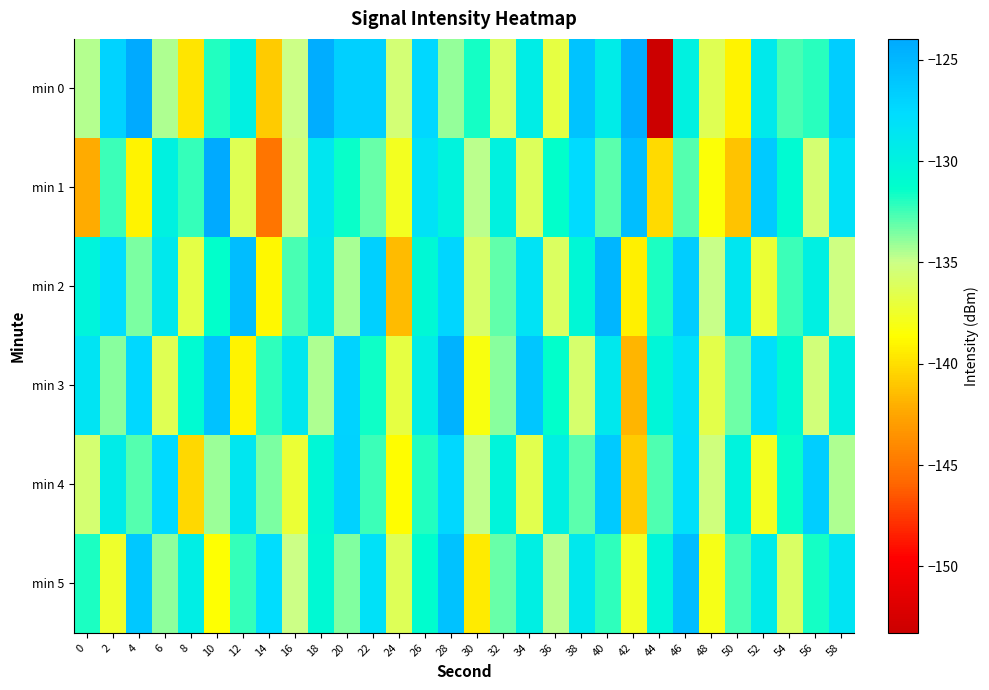

Reading left to right, transcribe all the data shown in this chart.

min 0: 0=-134.5	2=-127.0	4=-124.0	6=-134.5	8=-139.8	10=-132.0	12=-129.7	14=-140.9	16=-135.1	18=-124.2	20=-126.7	22=-126.8	24=-135.4	26=-127.4	28=-134.0	30=-131.6	32=-136.0	34=-129.4	36=-136.9	38=-125.9	40=-129.3	42=-124.2	44=-153.3	46=-129.9	48=-136.4	50=-139.1	52=-129.1	54=-132.6	56=-132.1	58=-126.6
min 1: 0=-142.2	2=-132.3	4=-139.2	6=-129.9	8=-132.2	10=-124.0	12=-136.4	14=-145.1	16=-135.4	18=-128.7	20=-131.5	22=-133.2	24=-137.8	26=-128.3	28=-130.1	30=-134.7	32=-129.9	34=-136.2	36=-131.4	38=-127.6	40=-133.0	42=-125.5	44=-140.2	46=-132.8	48=-138.5	50=-141.2	52=-126.3	54=-130.9	56=-135.6	58=-128.1
min 2: 0=-130.2	2=-127.8	4=-133.5	6=-128.9	8=-136.7	10=-131.3	12=-125.4	14=-138.9	16=-132.6	18=-129.1	20=-134.3	22=-126.8	24=-141.5	26=-130.7	28=-127.2	30=-135.8	32=-133.1	34=-128.4	36=-136.0	38=-130.5	40=-124.9	42=-139.3	44=-131.8	46=-126.5	48=-134.9	50=-128.7	52=-137.2	54=-132.4	56=-129.8	58=-135.1
min 3: 0=-128.5	2=-133.7	4=-127.3	6=-136.4	8=-130.9	10=-125.7	12=-139.1	14=-132.2	16=-128.8	18=-134.5	20=-127.0	22=-131.6	24=-136.9	26=-129.4	28=-124.6	30=-138.2	32=-133.8	34=-126.1	36=-131.3	38=-135.7	40=-129.0	42=-141.8	44=-130.4	46=-128.2	48=-136.6	50=-133.3	52=-127.9	54=-130.8	56=-135.4	58=-129.7
min 4: 0=-135.6	2=-129.3	4=-132.8	6=-127.5	8=-140.3	10=-134.1	12=-128.7	14=-133.5	16=-137.2	18=-130.6	20=-126.9	22=-132.4	24=-138.7	26=-131.9	28=-127.4	30=-134.8	32=-130.2	34=-136.5	36=-129.8	38=-133.0	40=-126.3	42=-140.9	44=-132.7	46=-128.0	48=-135.3	50=-130.1	52=-137.8	54=-131.5	56=-126.7	58=-134.4
min 5: 0=-131.8	2=-137.4	4=-126.2	6=-133.9	8=-129.5	10=-138.6	12=-132.3	14=-127.7	16=-135.0	18=-130.8	20=-133.6	22=-128.1	24=-136.3	26=-131.1	28=-125.8	30=-139.5	32=-133.2	34=-129.6	36=-134.7	38=-128.9	40=-132.1	42=-137.7	44=-130.3	46=-125.4	48=-138.0	50=-132.6	52=-129.2	54=-135.9	56=-131.7	58=-128.5